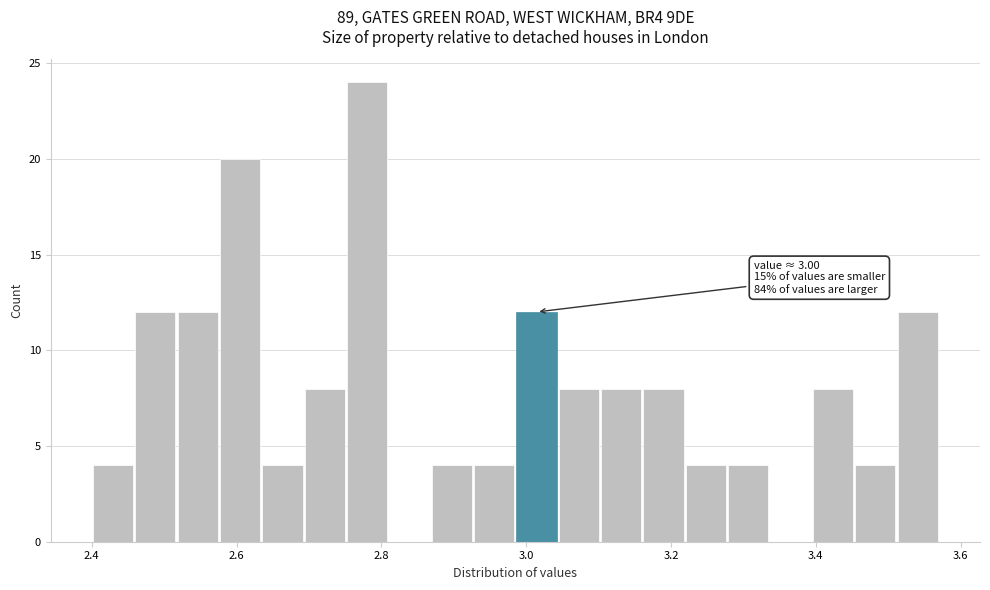

Around what value on the x-axis is the tallest bar? Give the approximate position of its centre, as read against the axis.

2.78